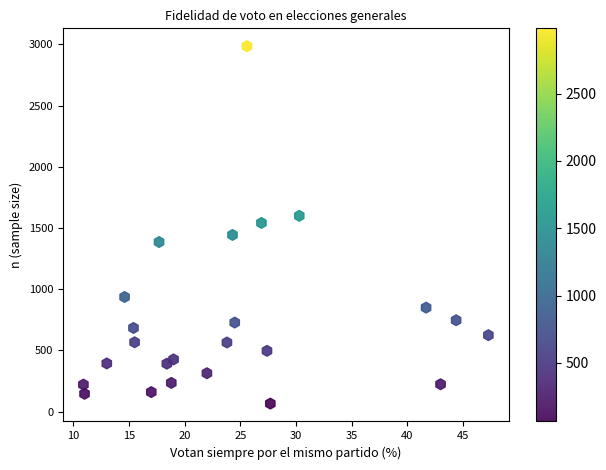

What is the range of Y values (max minus min)?

2920